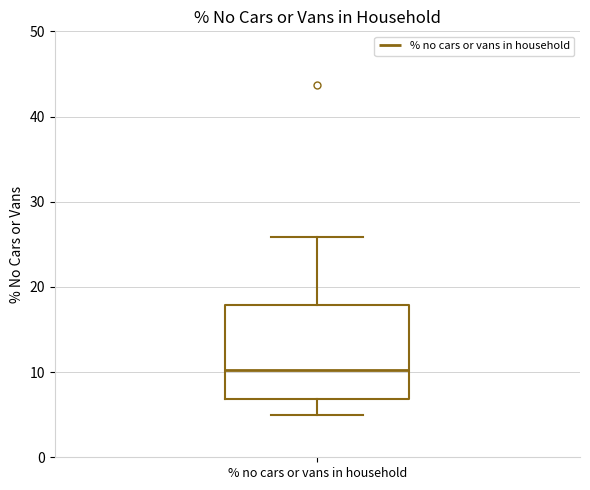

Where does the median line of the box for % no cars or vans in household sit on the y-axis? The values are not printed on the chart, so give them approximately, as read against the axis.

10